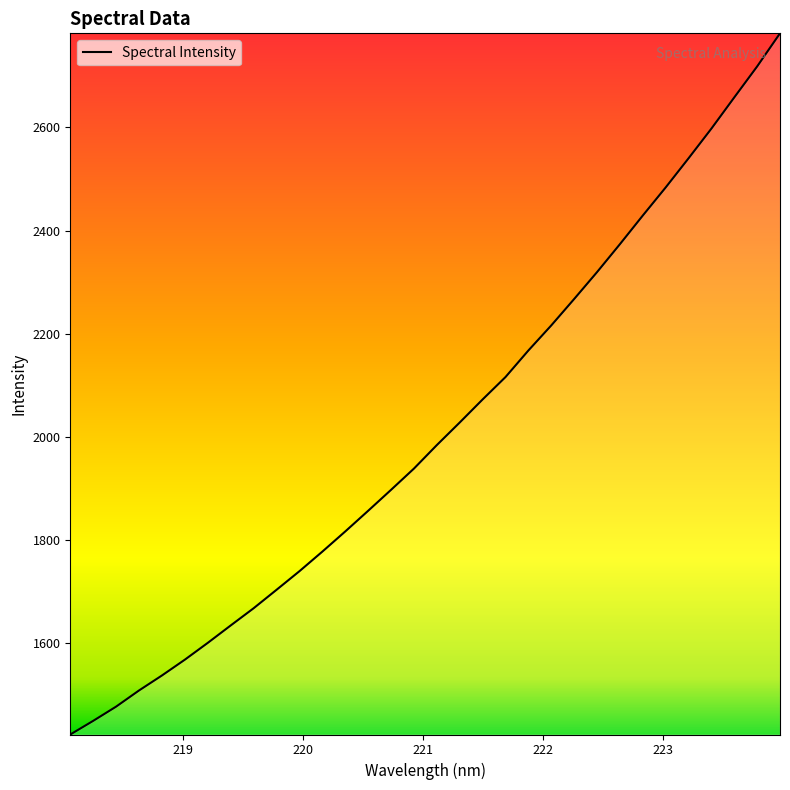

What is the difference between the maximum and minimum values?

1359.9